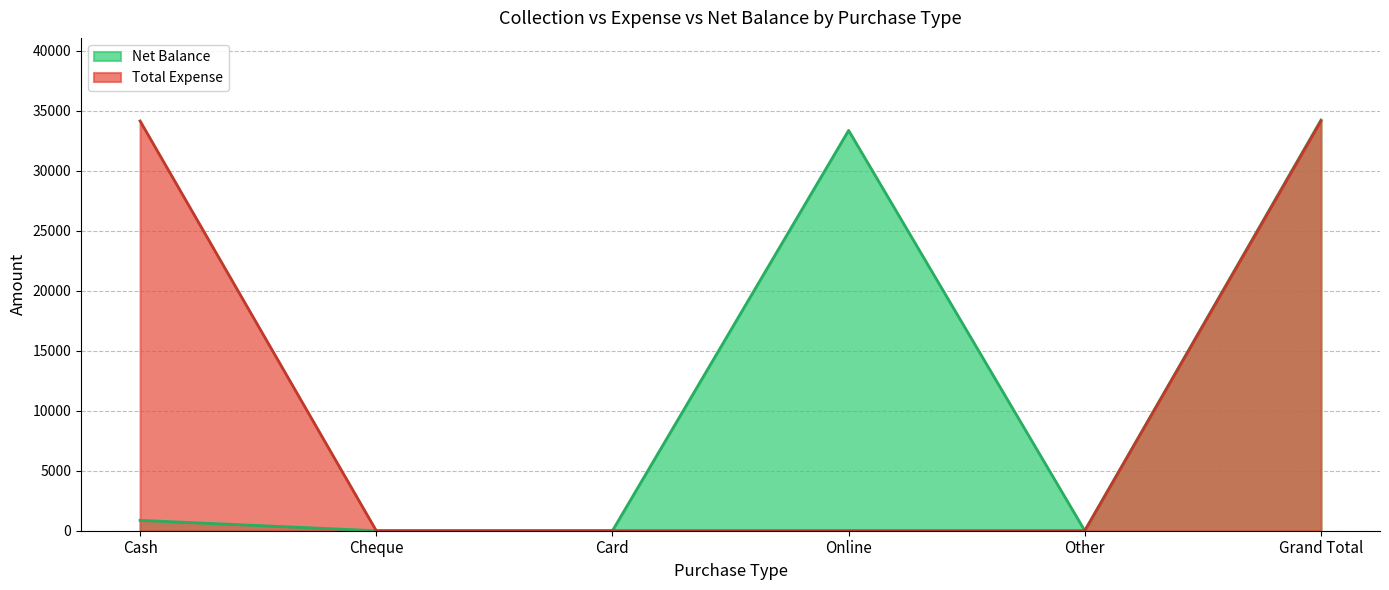

What is the label of the 1st point from the left?

Cash